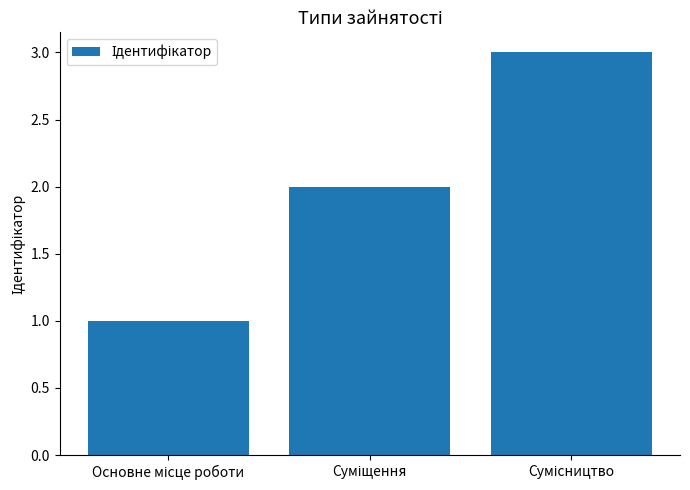

What is the greatest value displayed?

3